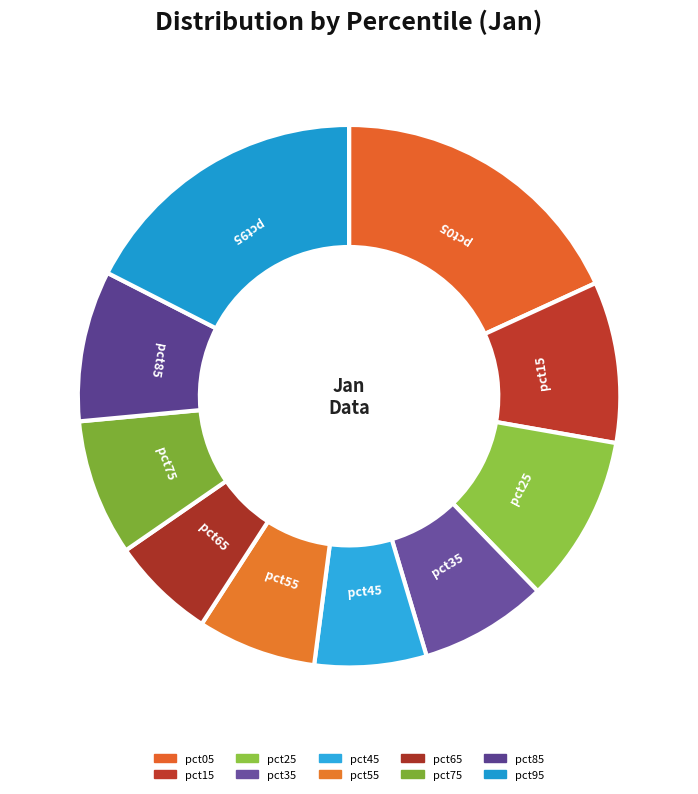

Is it true that pct35 is 1% of the pie?

False